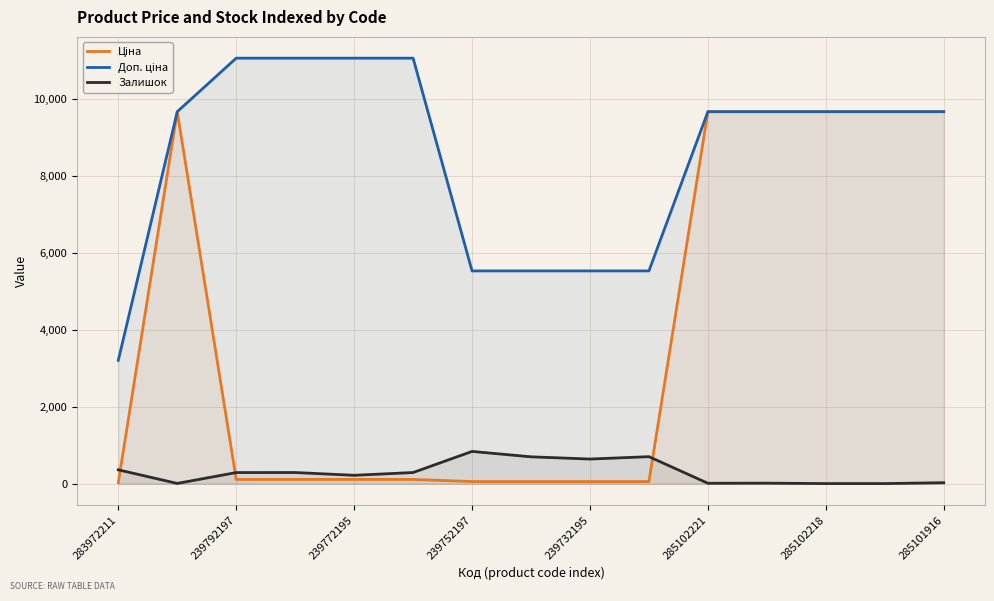

Which series has the widest spread of values?

Ціна